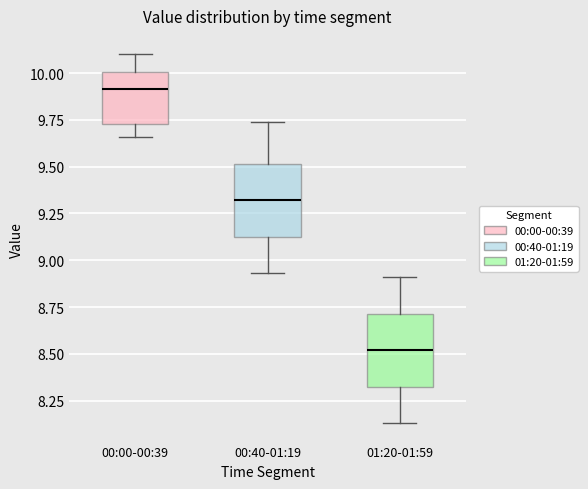

Which box's median line is the lowest?

01:20-01:59